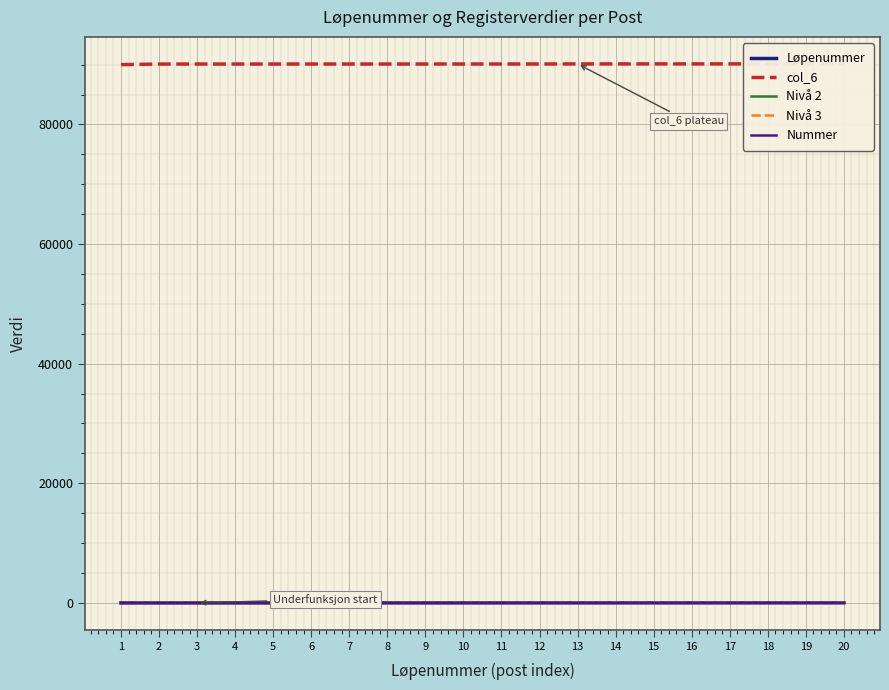

True or false: Nivå 3 has more than 1 interior local peaks.

False